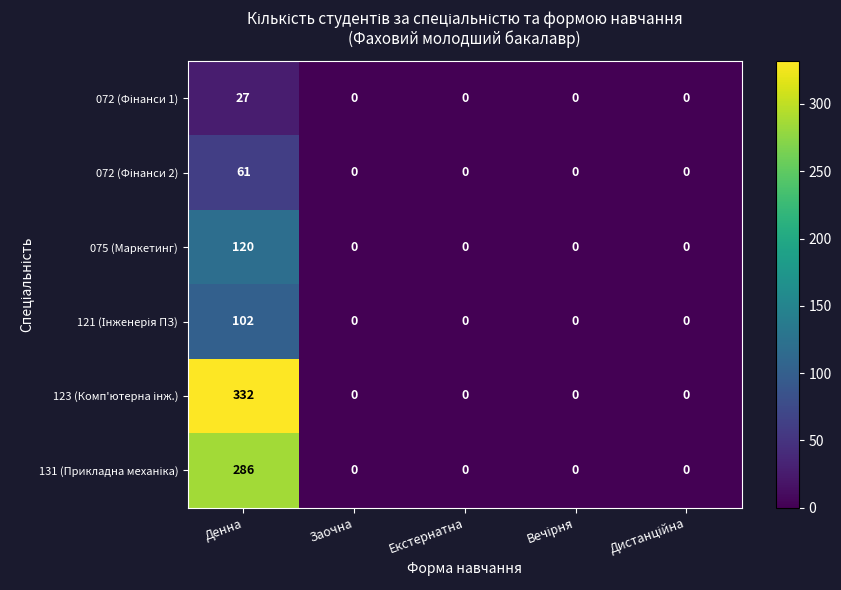

What is the maximum value shown in the chart?

332